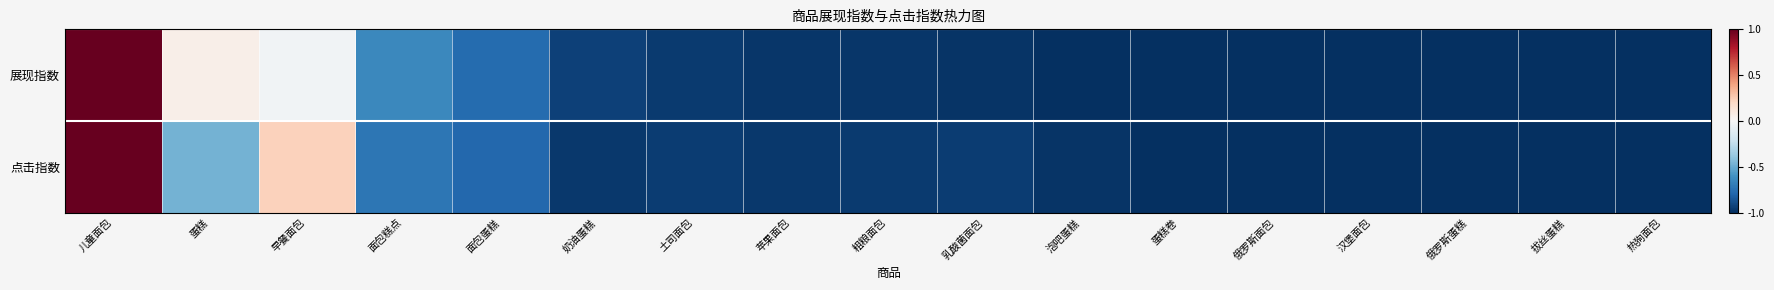

Which category has the lowest value across all series?

热狗面包